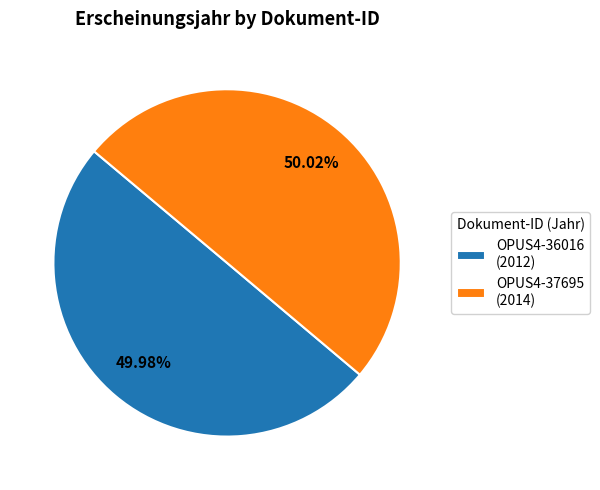

Combined, what portion of the pie is OPUS4-36016 and OPUS4-37695?

100.0%